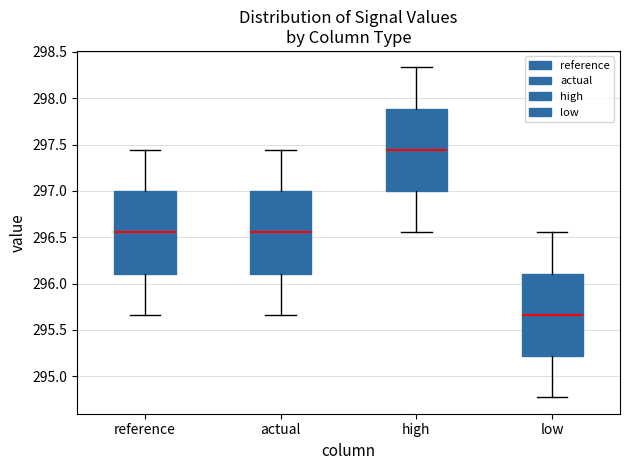

Reading left to right, transcribe this box plot: for each box, give where its median line is, the range the box spans, and where its two whiskers end, as read against the y-axis. The values are not printed on the chart, so give them approximately, as read against the axis.

reference: median 296.55, box 296.10 to 297.00, whiskers 295.65 to 297.45
actual: median 296.55, box 296.10 to 297.00, whiskers 295.65 to 297.45
high: median 297.45, box 297.00 to 297.90, whiskers 296.55 to 298.35
low: median 295.65, box 295.20 to 296.10, whiskers 294.75 to 296.55